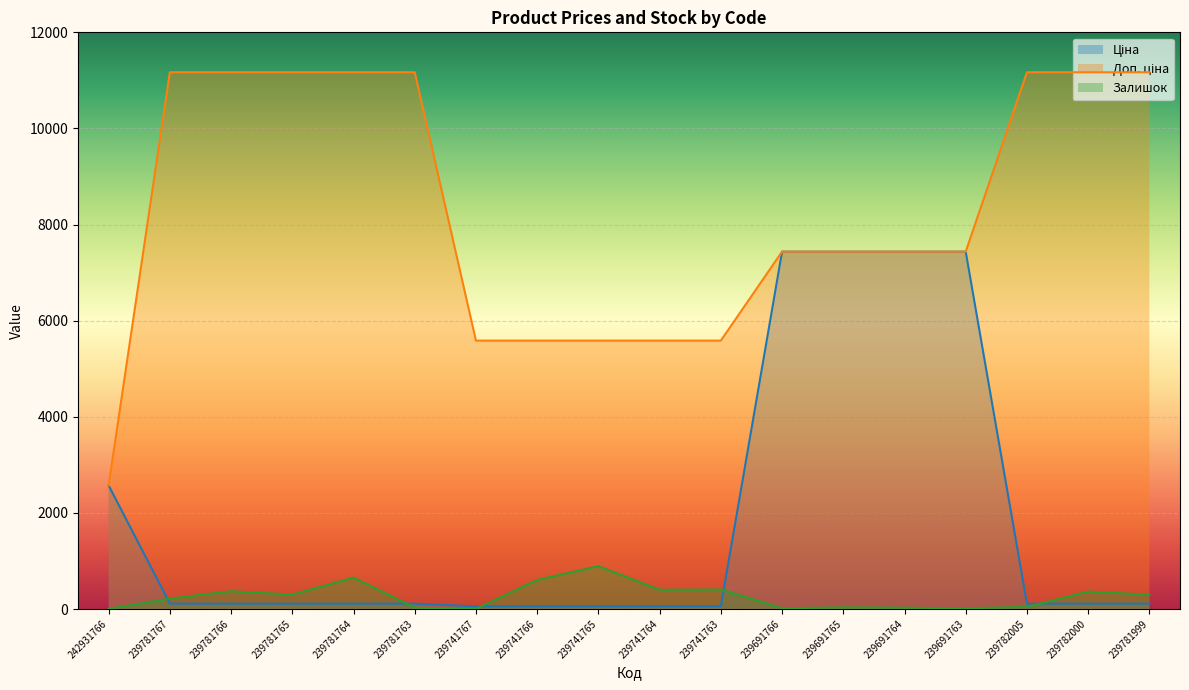

Between 239691765 and 239782005, which is larger?

239691765